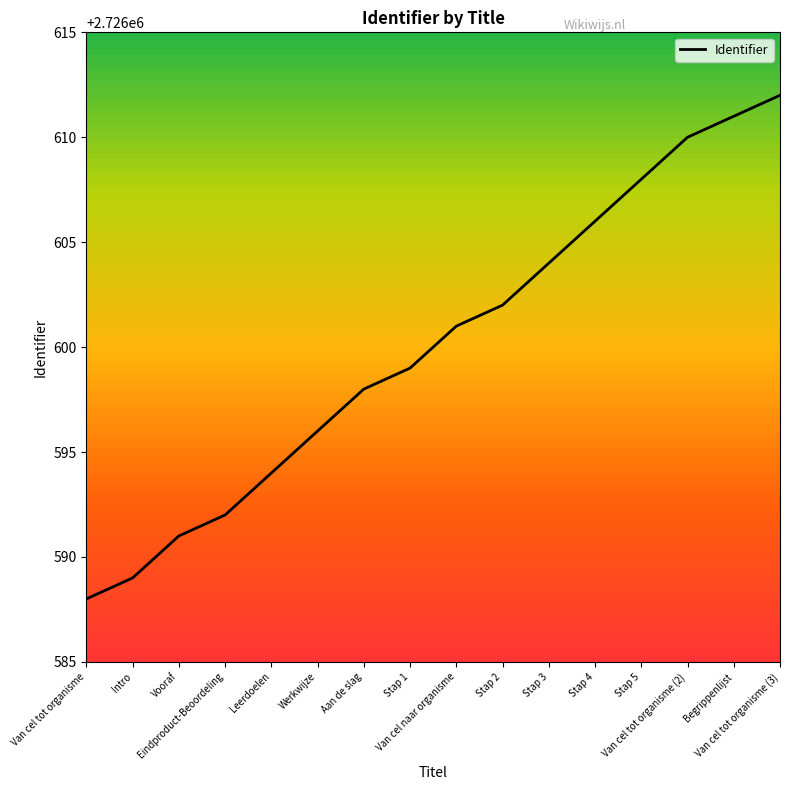

Approximately how many times larger is the value at Begrippenlijst compared to Stap 5?

1.0